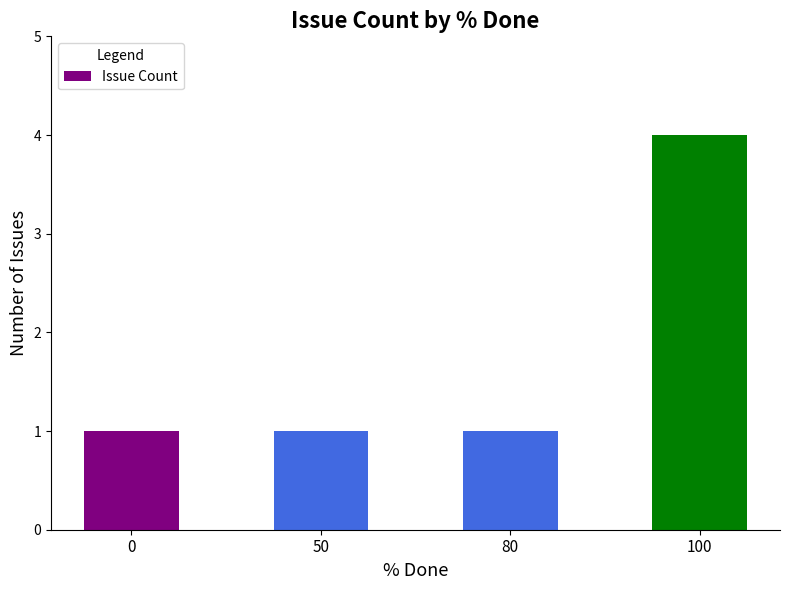

Which label corresponds to the largest value in the chart?

100